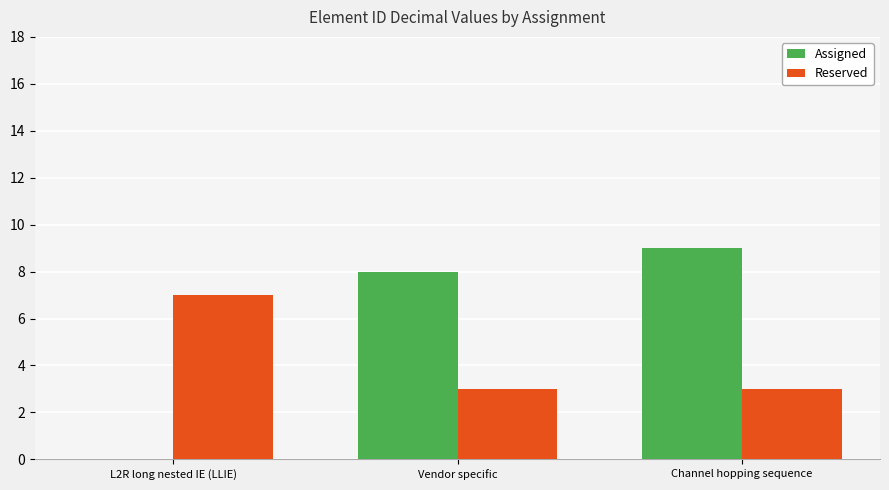

Which series has the largest total across all categories?

Assigned